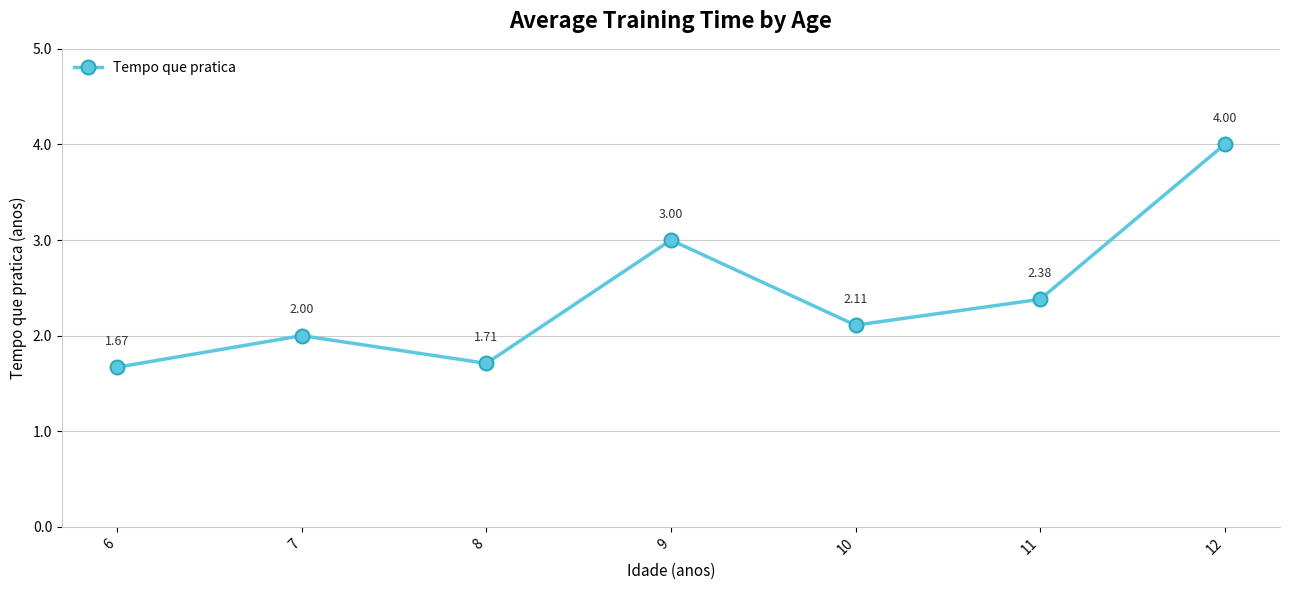

What is the difference between the values at 6 and 9?

1.3